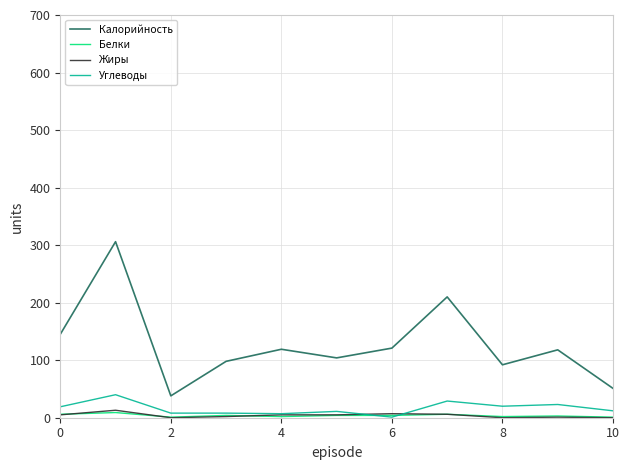

Which series has the largest range (max minus min)?

Калорийность